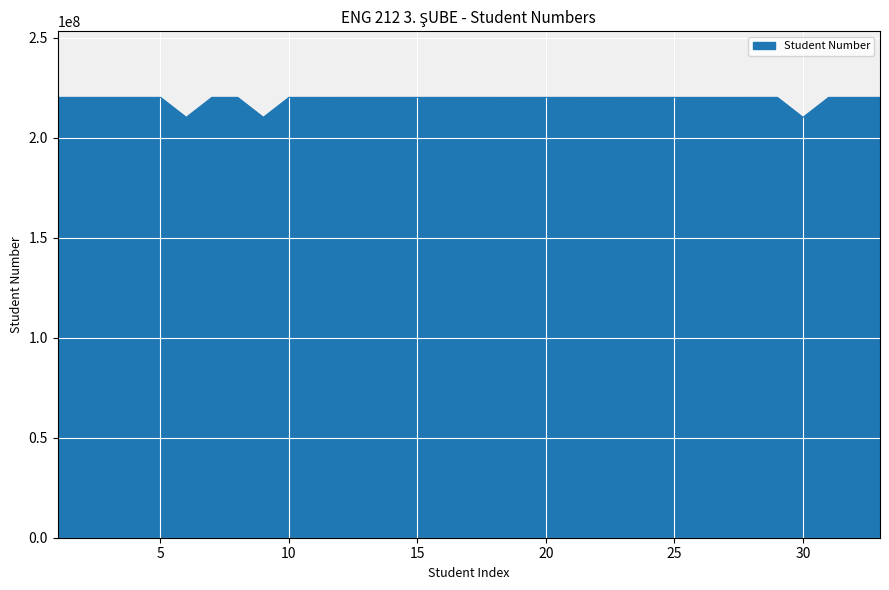

What is the difference between the maximum and minimum values?

10000913